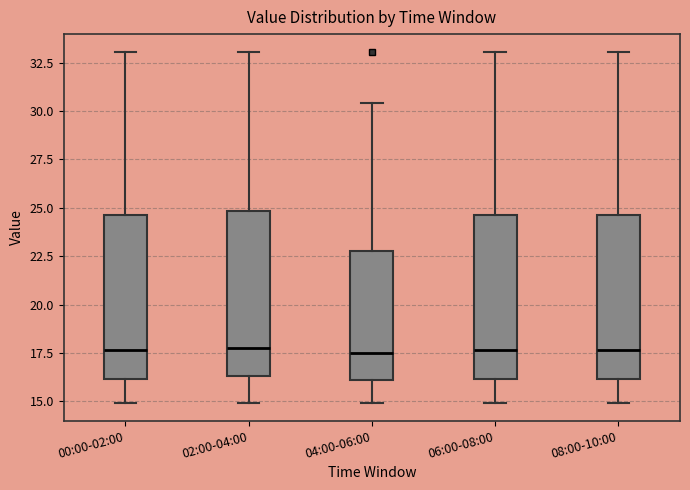

Where does the lower whisker of the box for 00:00-02:00 end on the y-axis? The values are not printed on the chart, so give them approximately, as read against the axis.

15.0